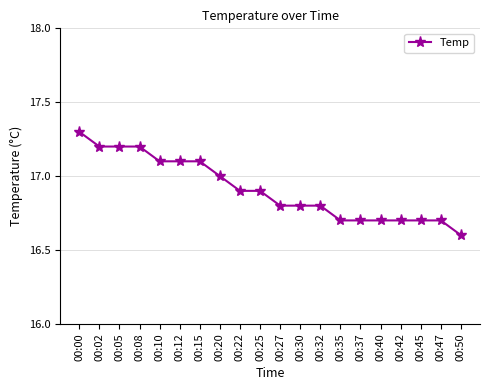

How many data points does each series have?

20